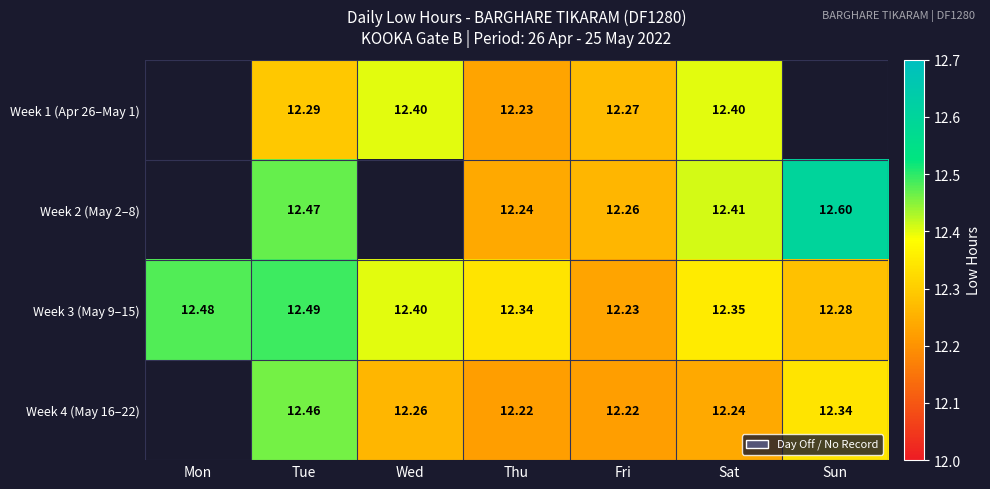

Is the value of Week 1 (Apr 26–May 1) at Tue greater than the value of Week 3 (May 9–15) at Sun?

Yes